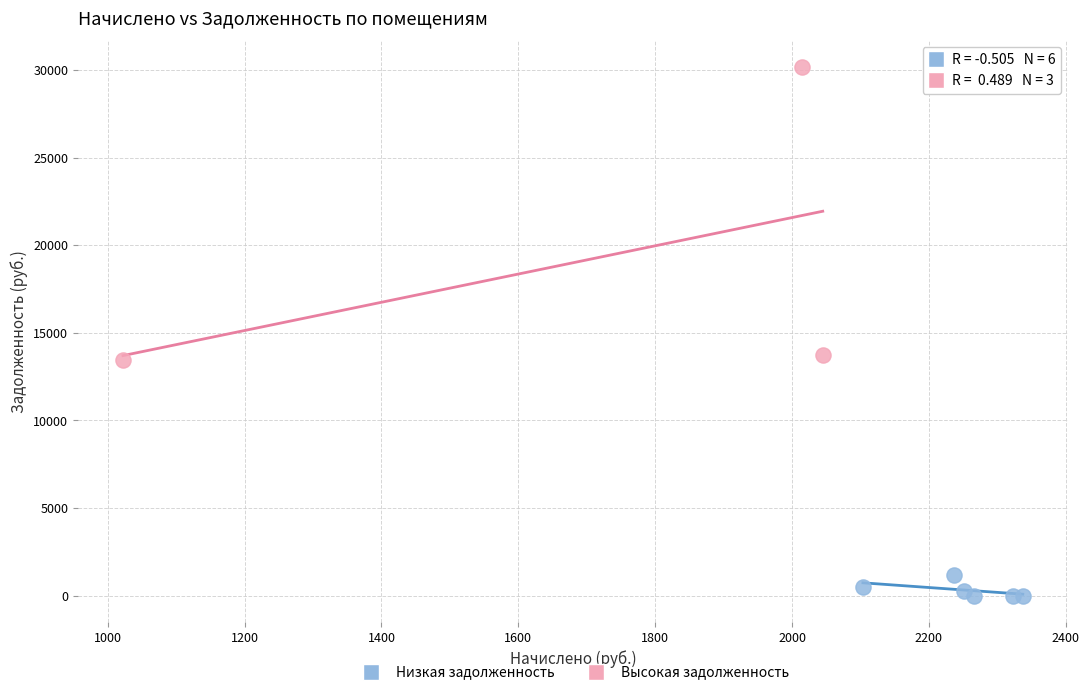

Which series reaches the minimum Y coordinate?

Низкая задолженность